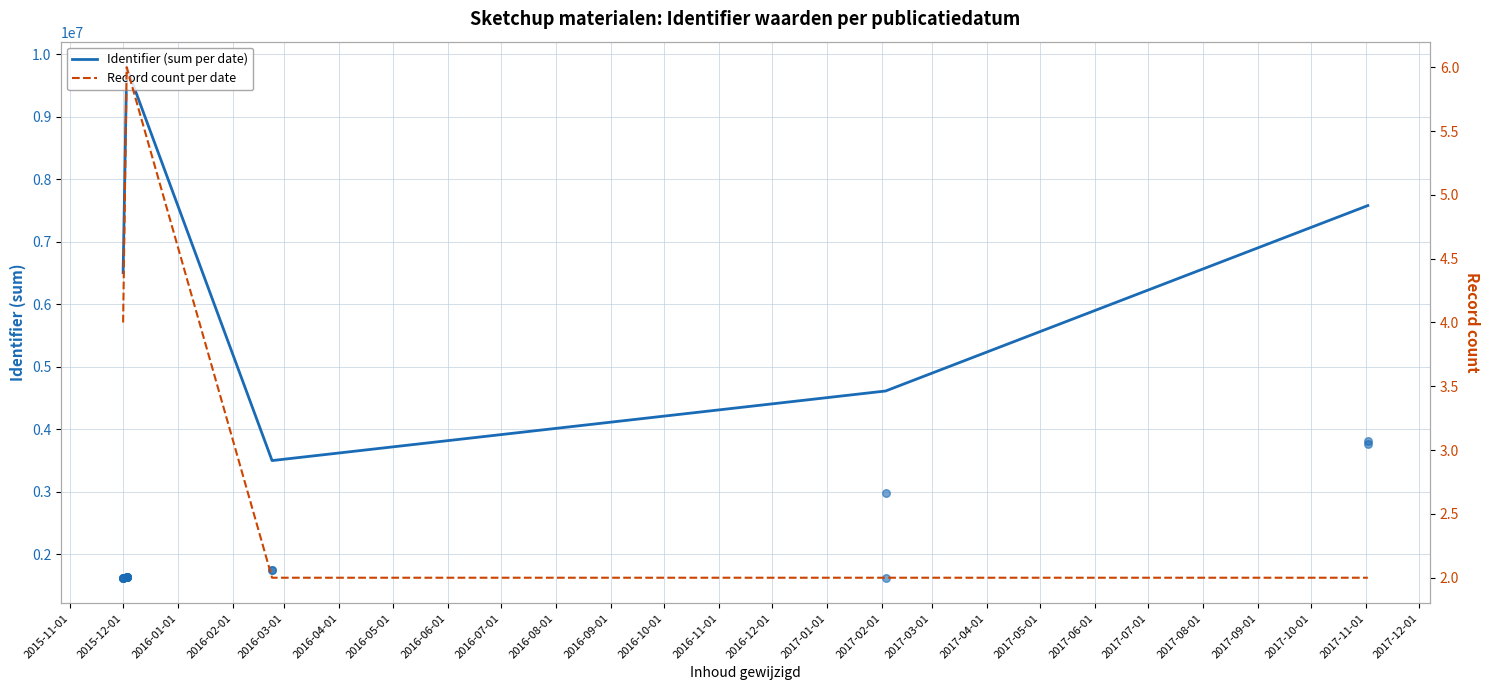

What are all the series names shown in the legend?

Identifier (sum per date), Record count per date